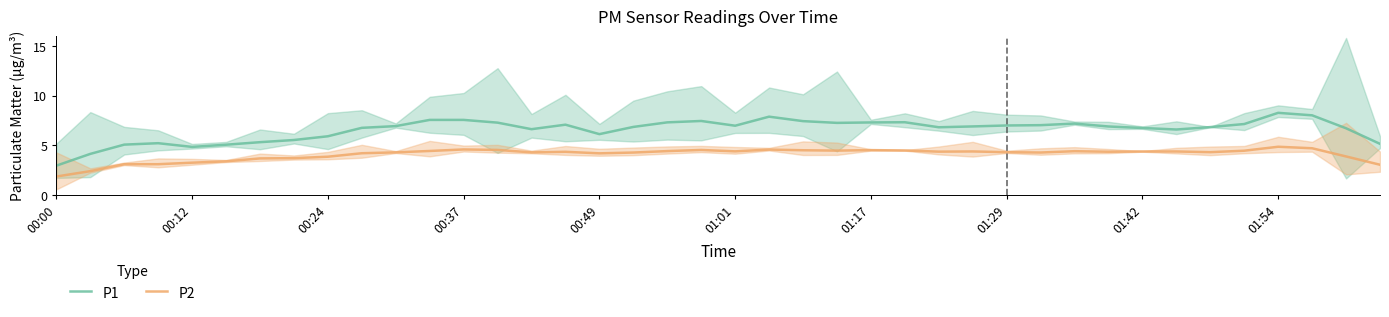

The P2 series shows 6.8 at 17. True or false?

False